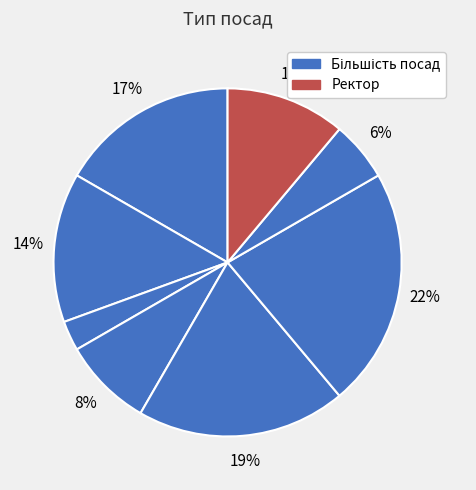

How many slices are in this pie chart?

8